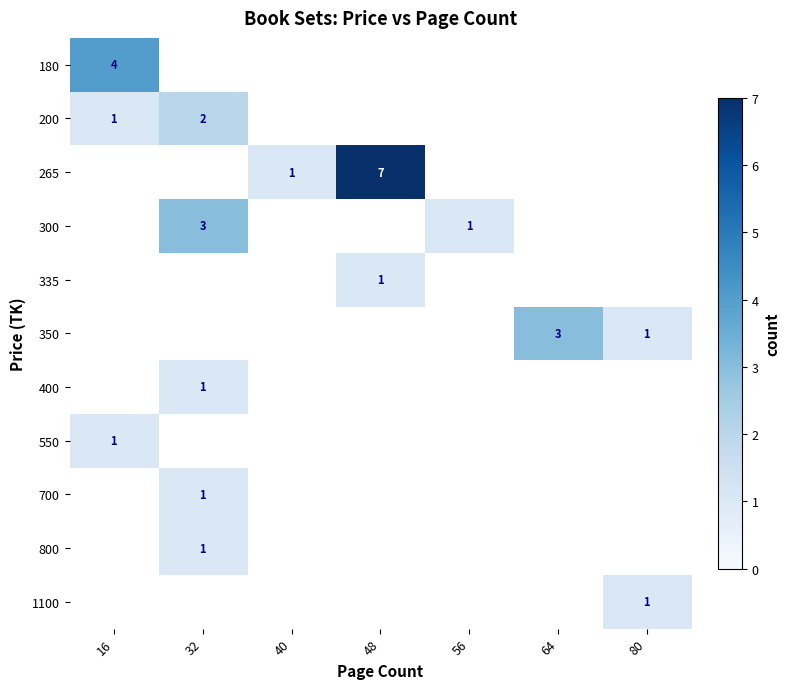

What is the minimum value shown in the chart?

1.0